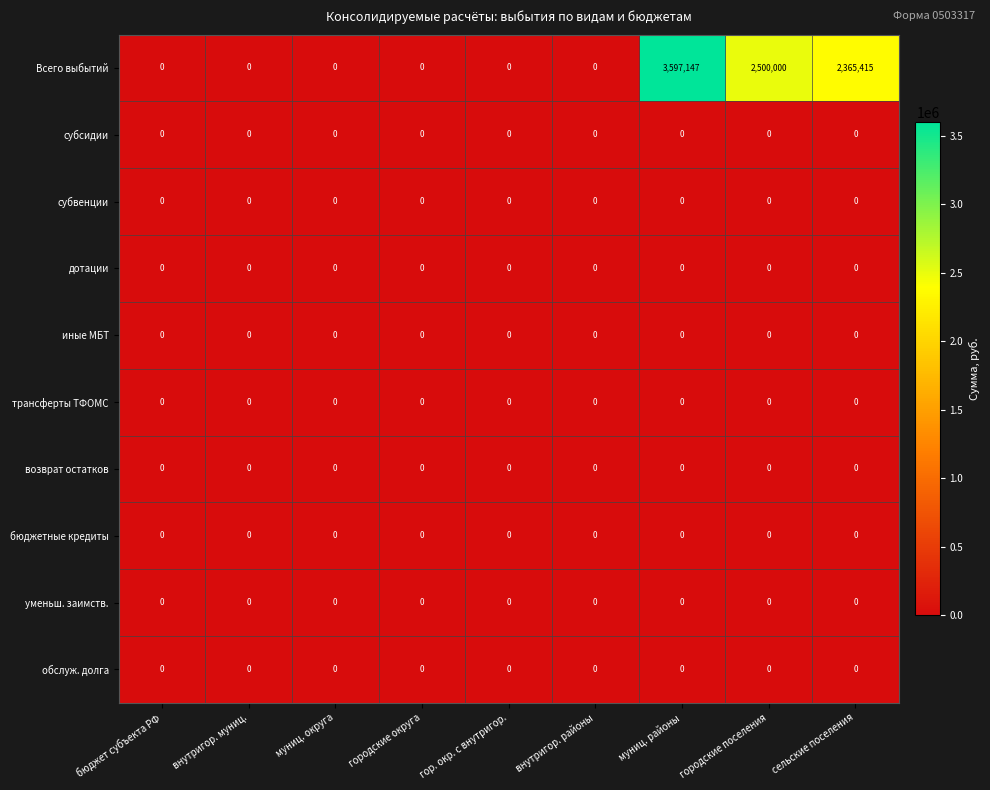

True or false: субвенции has a value of 0 at муниц. районы.

True